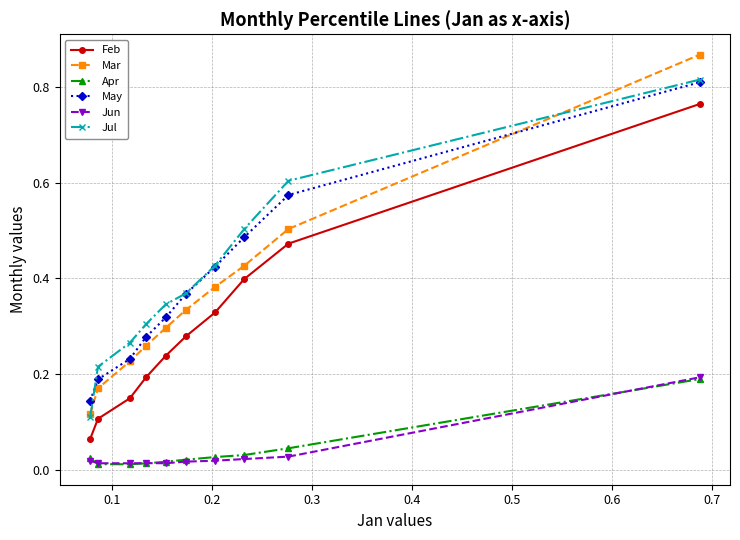

True or false: May and Feb intersect in this chart.

False